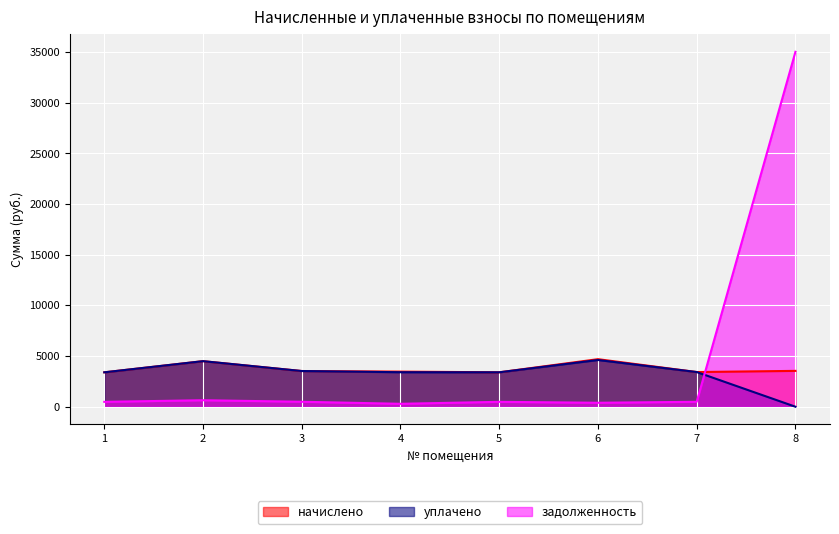

What are all the series names shown in the legend?

начислено, уплачено, задолженность